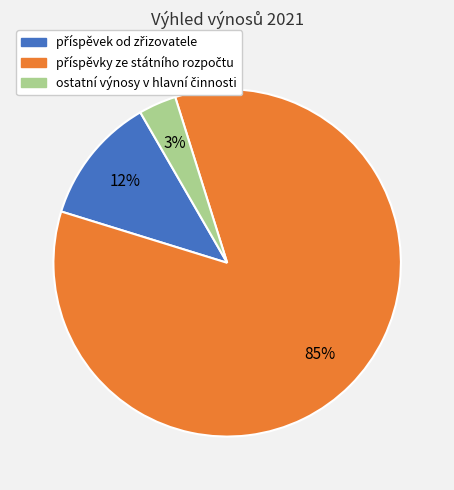

Is there a majority slice in this chart?

Yes